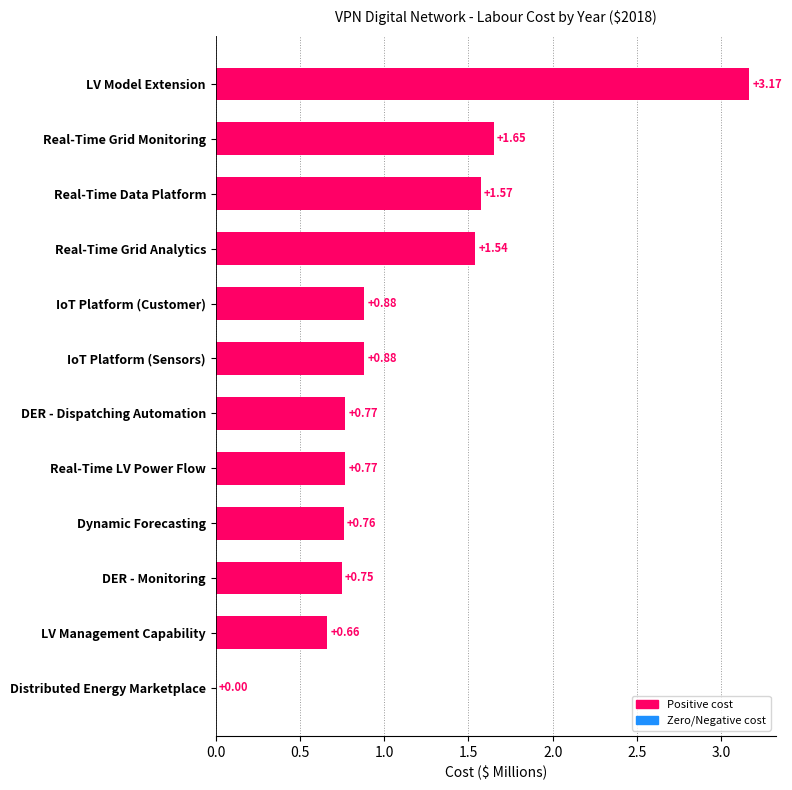

Which has a higher value, DER - Monitoring or DER - Dispatching Automation?

DER - Dispatching Automation